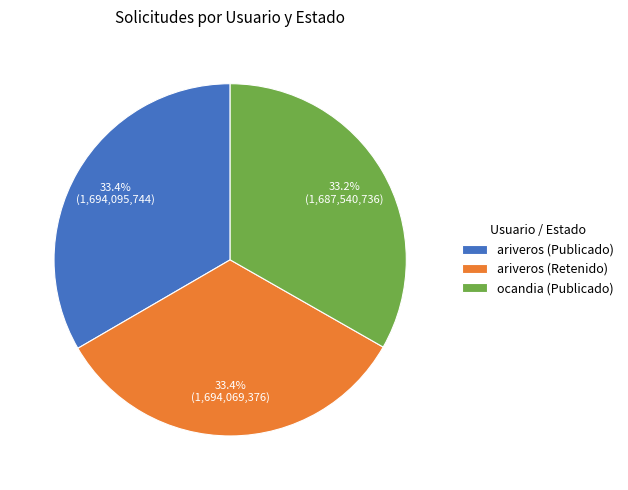

Is the sum of ocandia (Publicado) and ariveros (Publicado) greater than half?

Yes